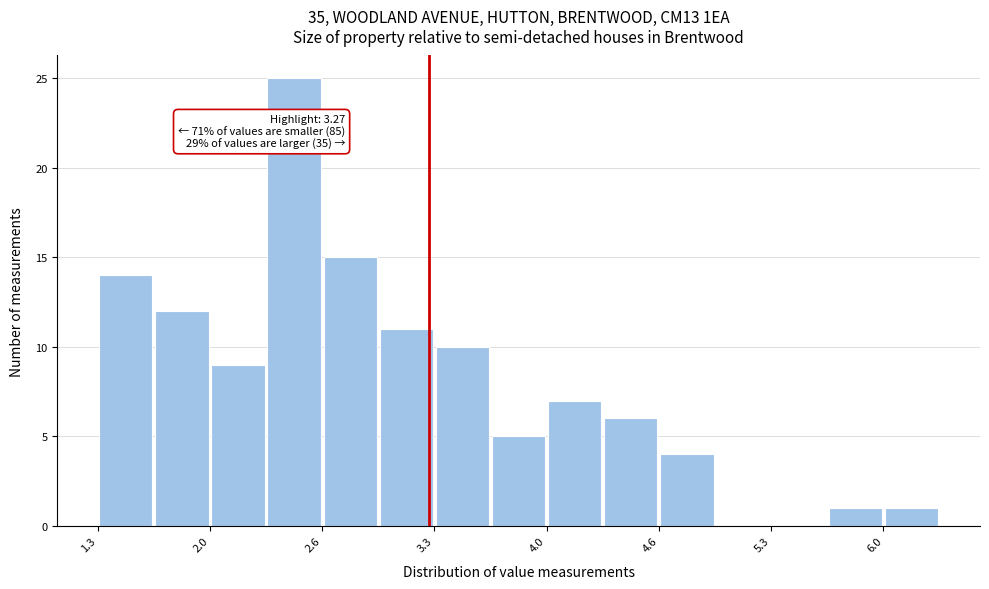

Read against the x-axis, roughly where is the centre of the tallest bar?

2.5